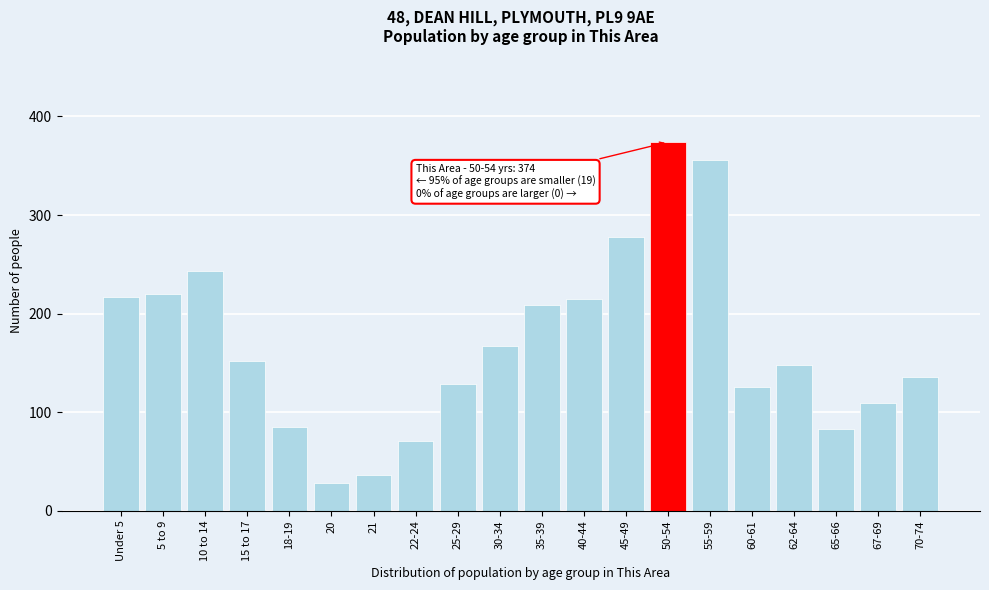

Reading left to right, extract all data points from this chart.

217	220	243	152	85	28	36	71	129	167	209	215	278	374	356	126	148	83	109	136